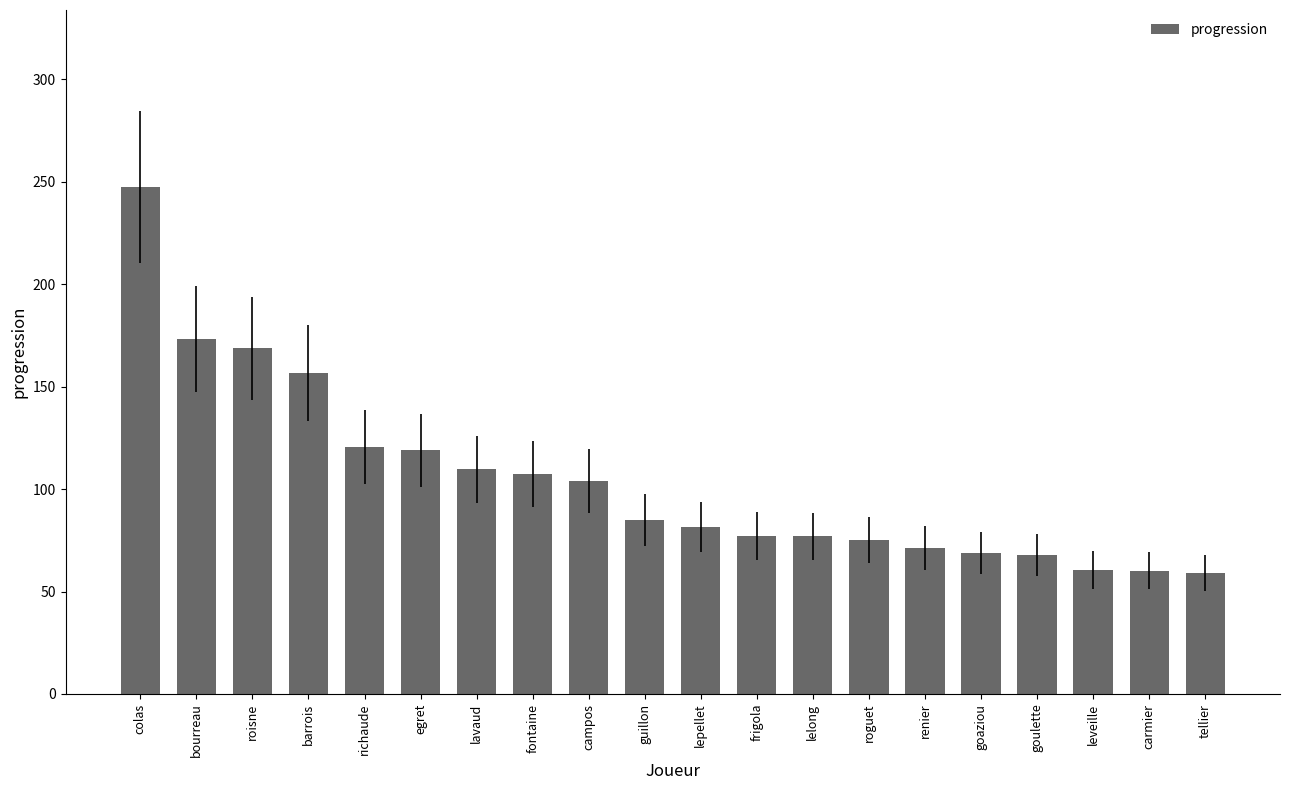

Where is the data nearest to the value 153?

barrois